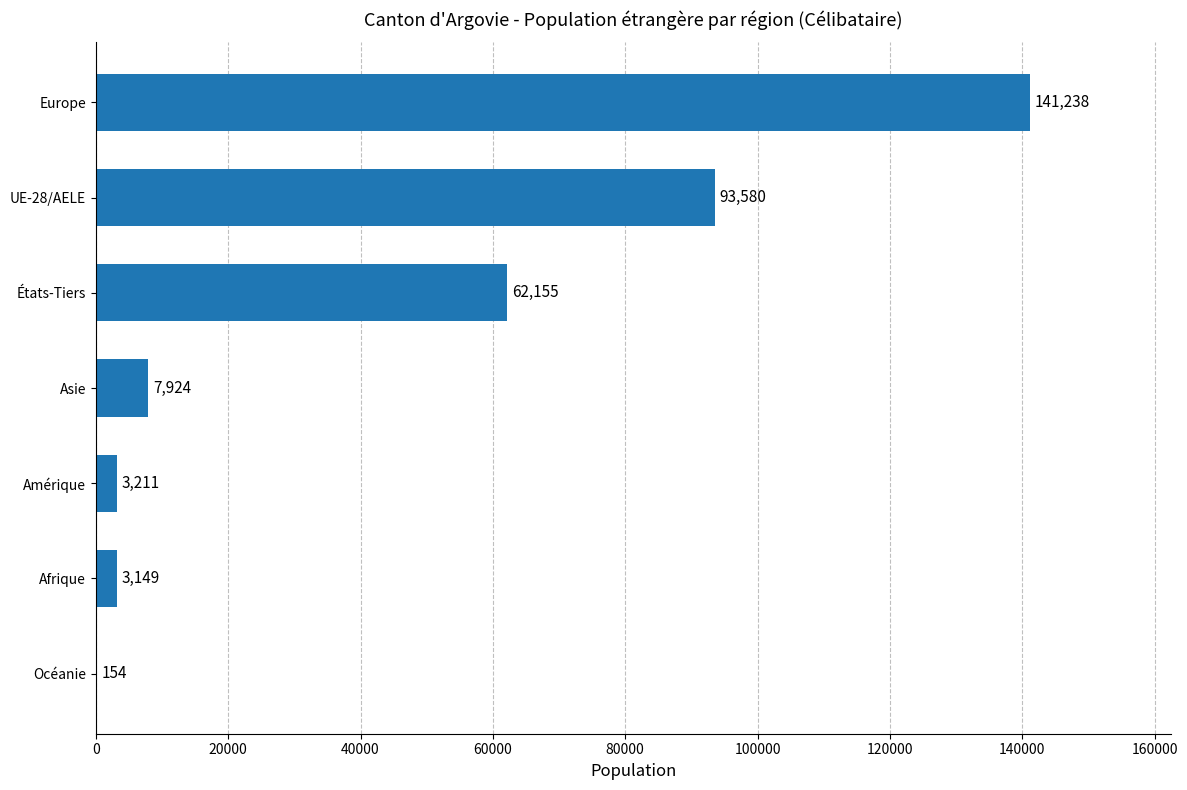

Which category has the highest value across all series?

Europe